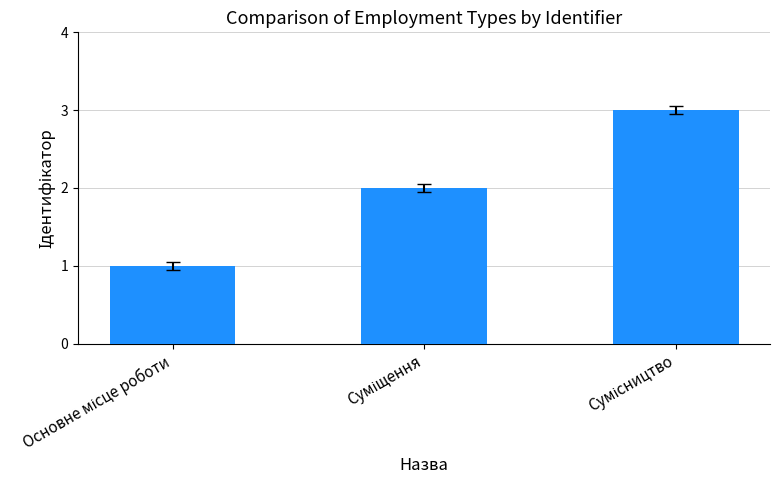

What is the sum of all values?

6